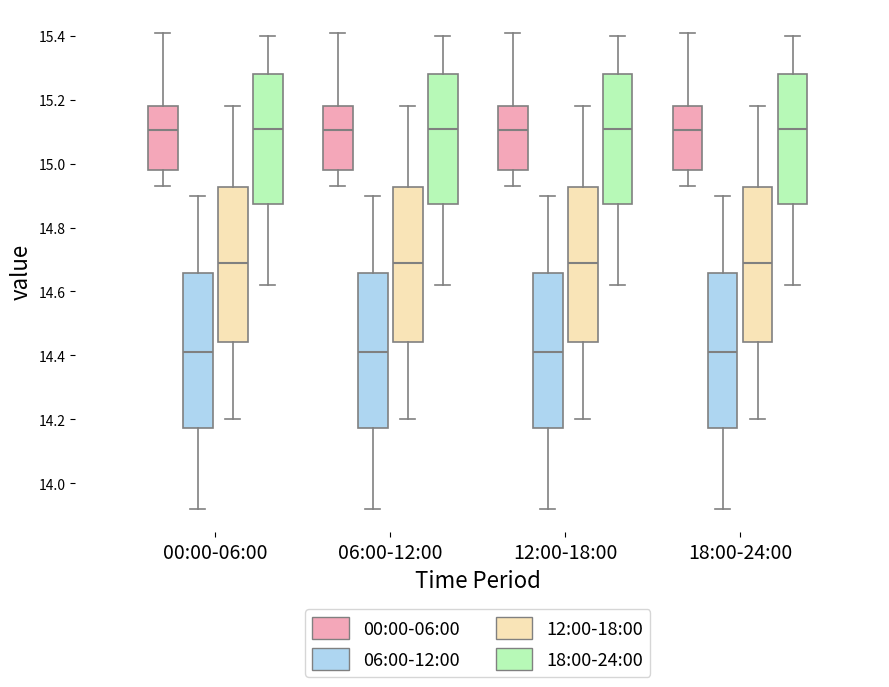

Reading left to right, read every box against the y-axis: the position of its median line, the range the box covers, and the ends of its whiskers. The values are not printed on the chart, so give them approximately, as read against the axis.

00:00-06:00 (00:00-06:00): median 15.10, box 14.98 to 15.18, whiskers 14.94 to 15.42
00:00-06:00 (06:00-12:00): median 14.42, box 14.18 to 14.66, whiskers 13.92 to 14.90
00:00-06:00 (12:00-18:00): median 14.70, box 14.44 to 14.92, whiskers 14.20 to 15.18
00:00-06:00 (18:00-24:00): median 15.12, box 14.88 to 15.28, whiskers 14.62 to 15.40
06:00-12:00 (00:00-06:00): median 15.10, box 14.98 to 15.18, whiskers 14.94 to 15.42
06:00-12:00 (06:00-12:00): median 14.42, box 14.18 to 14.66, whiskers 13.92 to 14.90
06:00-12:00 (12:00-18:00): median 14.70, box 14.44 to 14.92, whiskers 14.20 to 15.18
06:00-12:00 (18:00-24:00): median 15.12, box 14.88 to 15.28, whiskers 14.62 to 15.40
12:00-18:00 (00:00-06:00): median 15.10, box 14.98 to 15.18, whiskers 14.94 to 15.42
12:00-18:00 (06:00-12:00): median 14.42, box 14.18 to 14.66, whiskers 13.92 to 14.90
12:00-18:00 (12:00-18:00): median 14.70, box 14.44 to 14.92, whiskers 14.20 to 15.18
12:00-18:00 (18:00-24:00): median 15.12, box 14.88 to 15.28, whiskers 14.62 to 15.40
18:00-24:00 (00:00-06:00): median 15.10, box 14.98 to 15.18, whiskers 14.94 to 15.42
18:00-24:00 (06:00-12:00): median 14.42, box 14.18 to 14.66, whiskers 13.92 to 14.90
18:00-24:00 (12:00-18:00): median 14.70, box 14.44 to 14.92, whiskers 14.20 to 15.18
18:00-24:00 (18:00-24:00): median 15.12, box 14.88 to 15.28, whiskers 14.62 to 15.40